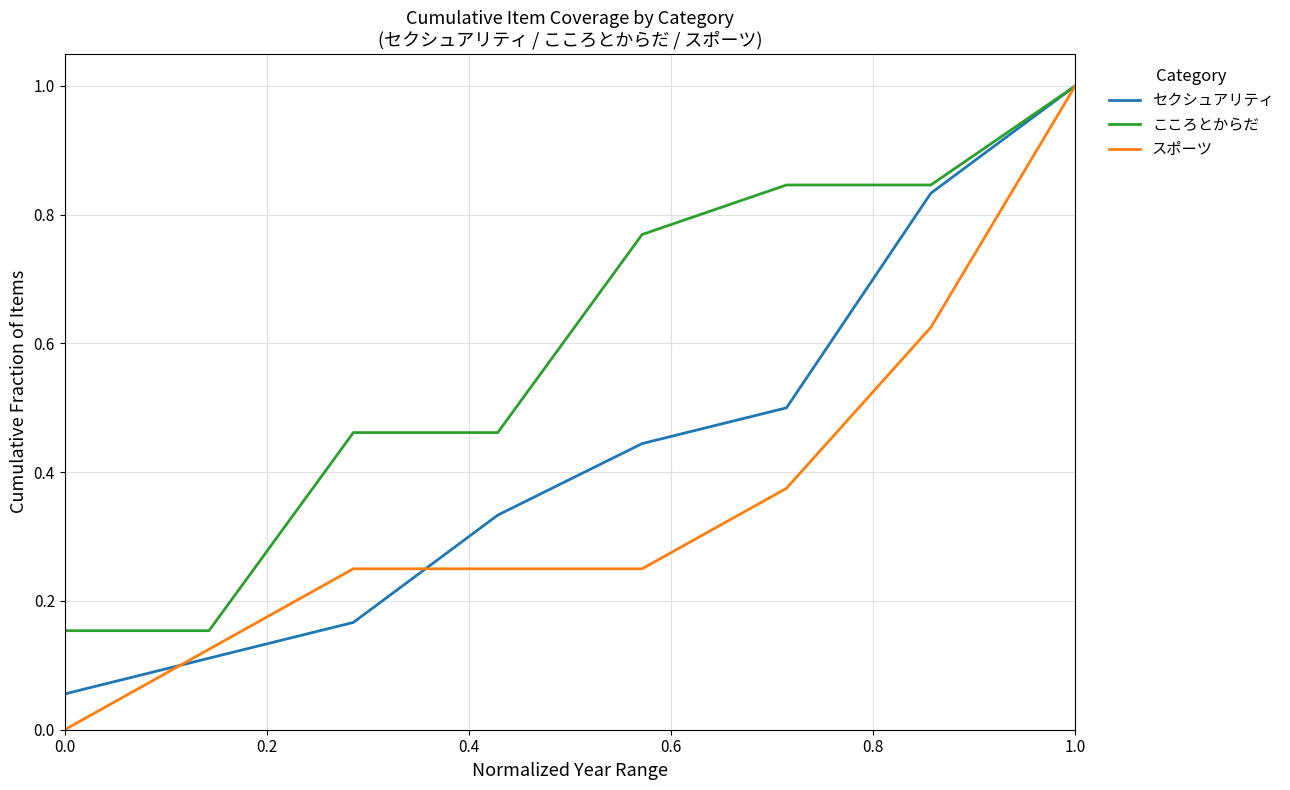

Which series has the largest range (max minus min)?

スポーツ